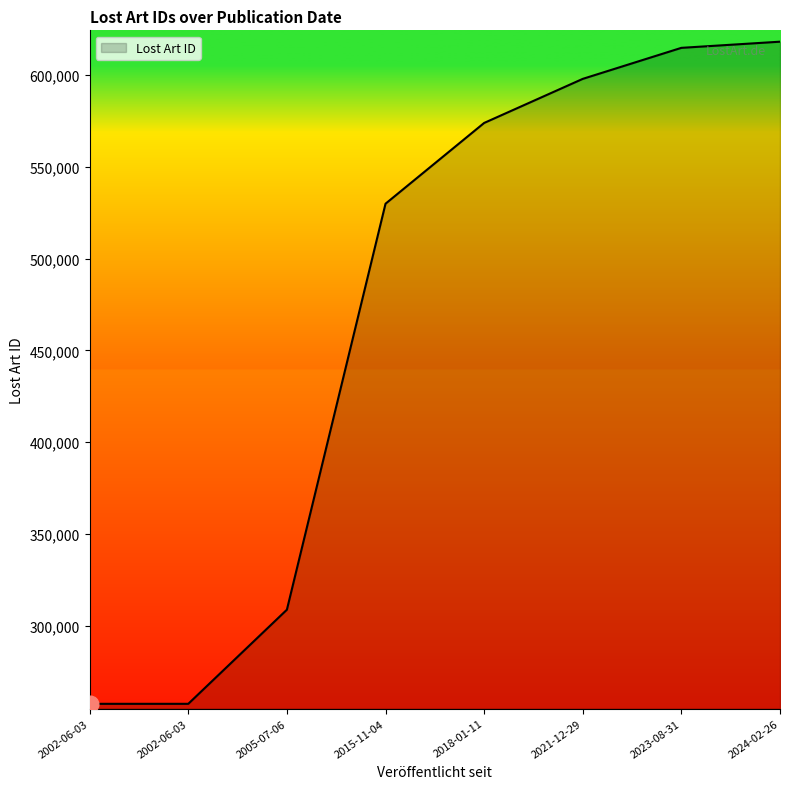

Reading left to right, what are all the values shown in this chart?

2021-12-29=597917	2023-08-31=614814	2024-02-26=618168	2005-07-06=308801	2015-11-04=529919	2018-01-11=573909	2002-06-03=257533	2002-06-03=257534